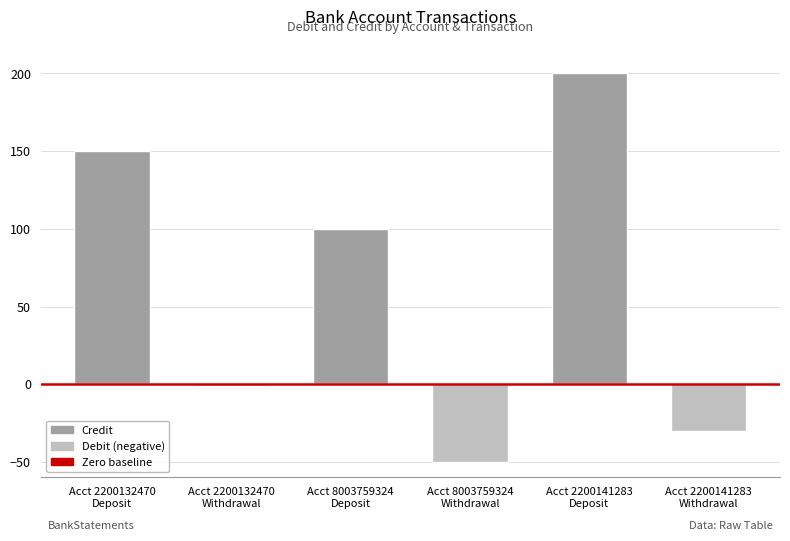

The value of Debit (negative) at Acct 2200132470
Withdrawal is -1. True or false?

True